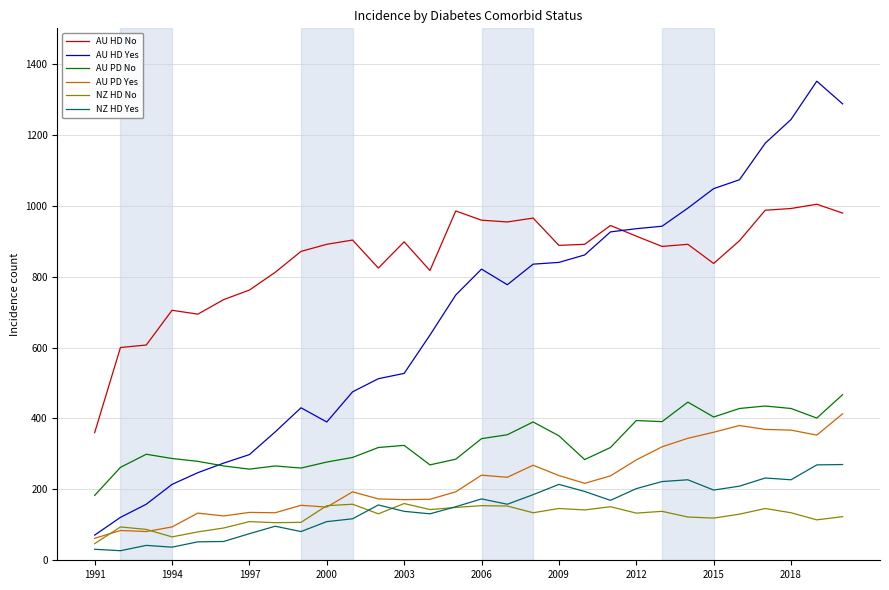

Which series has the largest total across all categories?

AU HD No